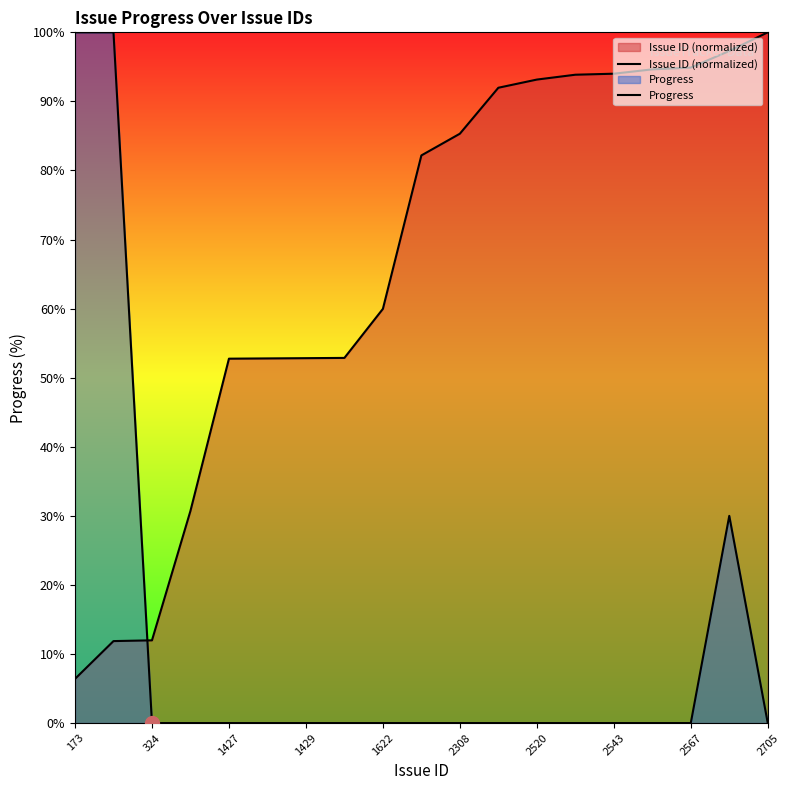

At how many categories does at least one series exceed 48?

17